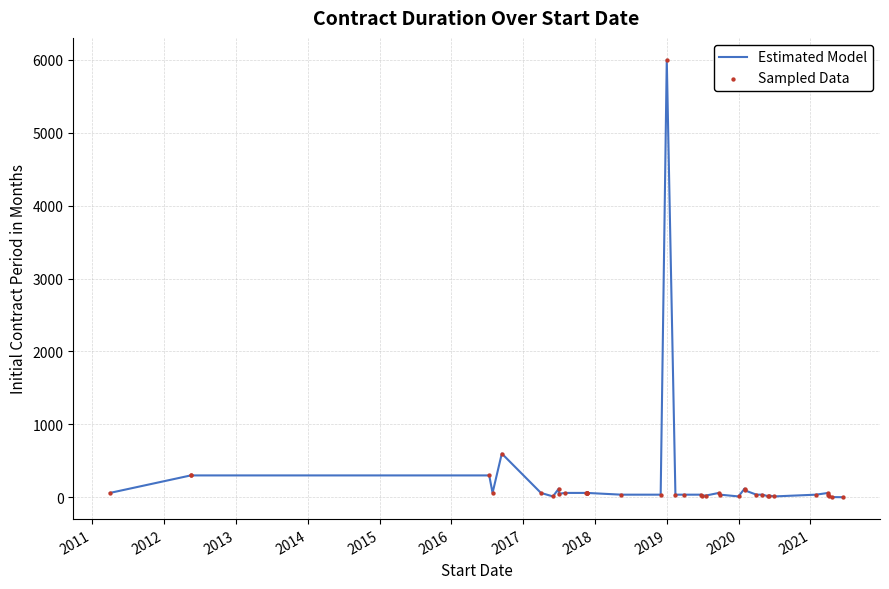

What are all the series names shown in the legend?

Estimated Model, Sampled Data